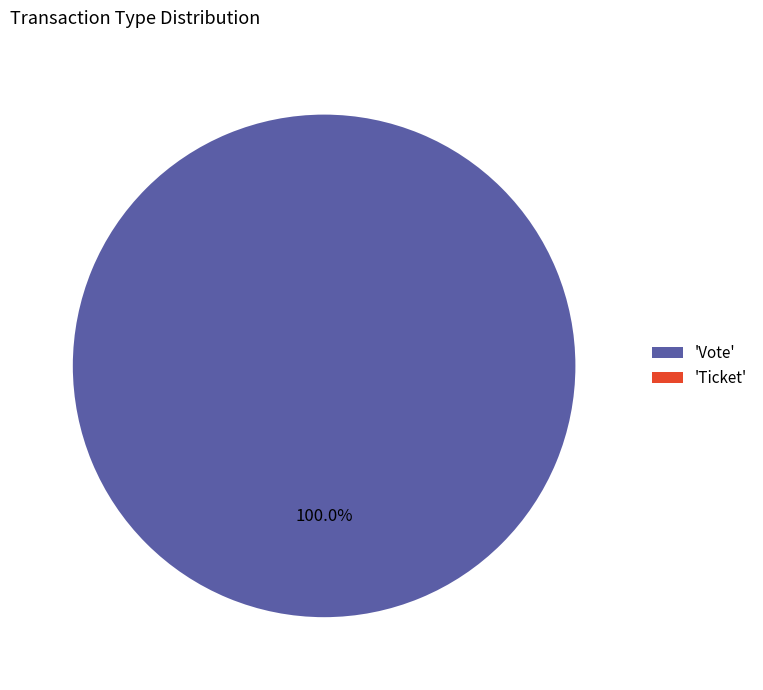

Rank the categories by value from lowest to highest.

Ticket, Vote